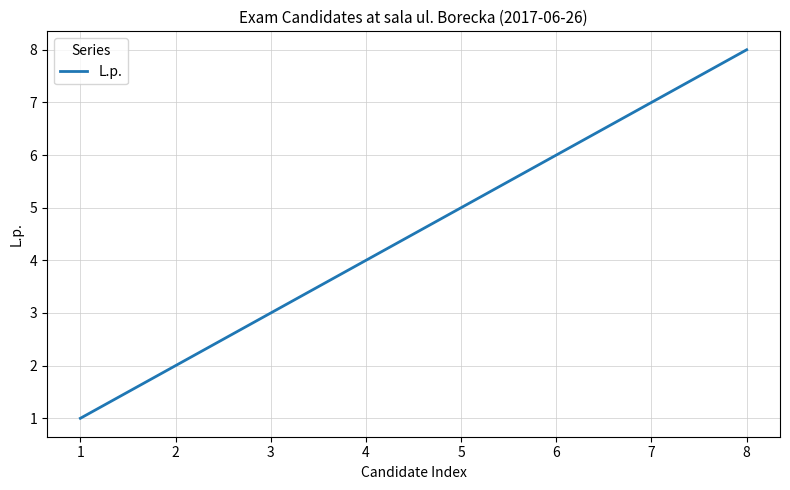

What is the change in value from 4 to 8?

+4